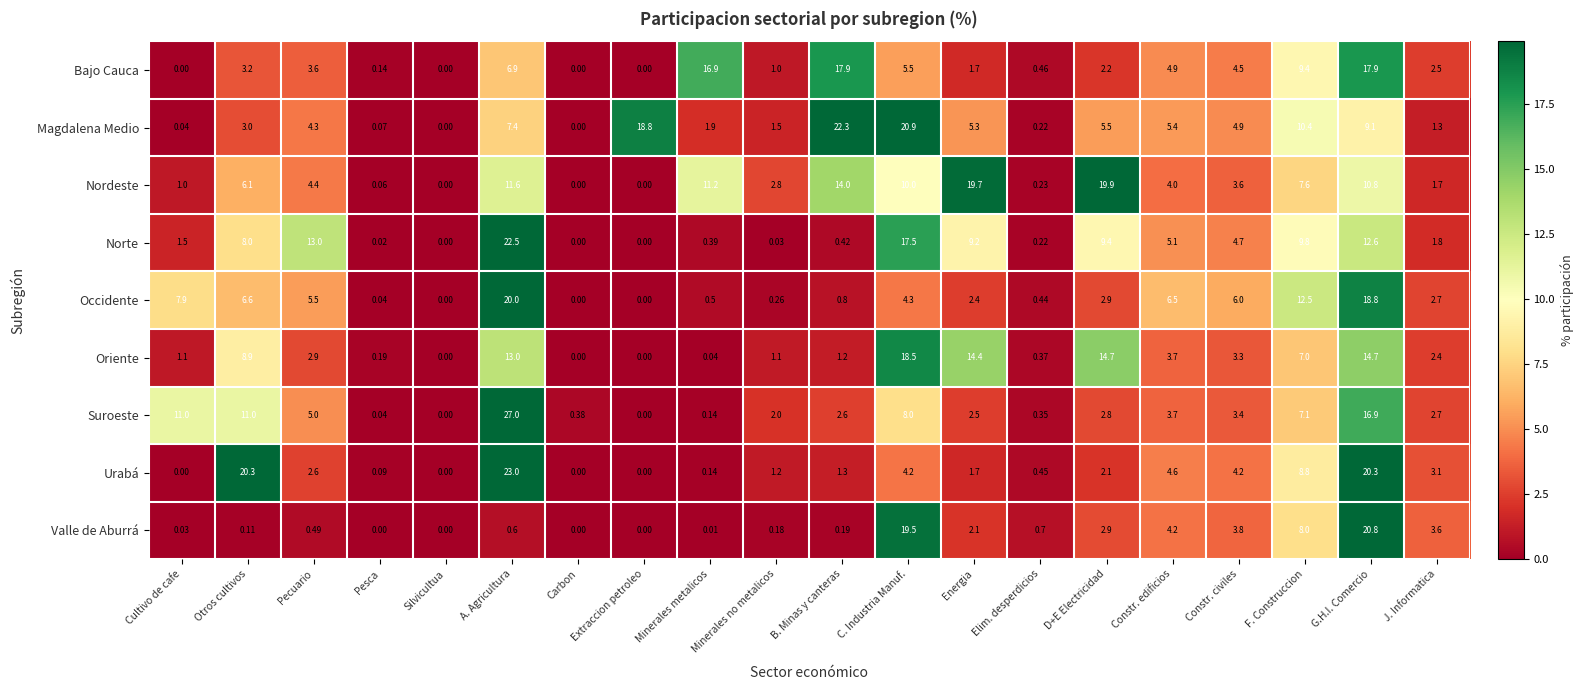

How many positive values does the Bajo Cauca series have?

16